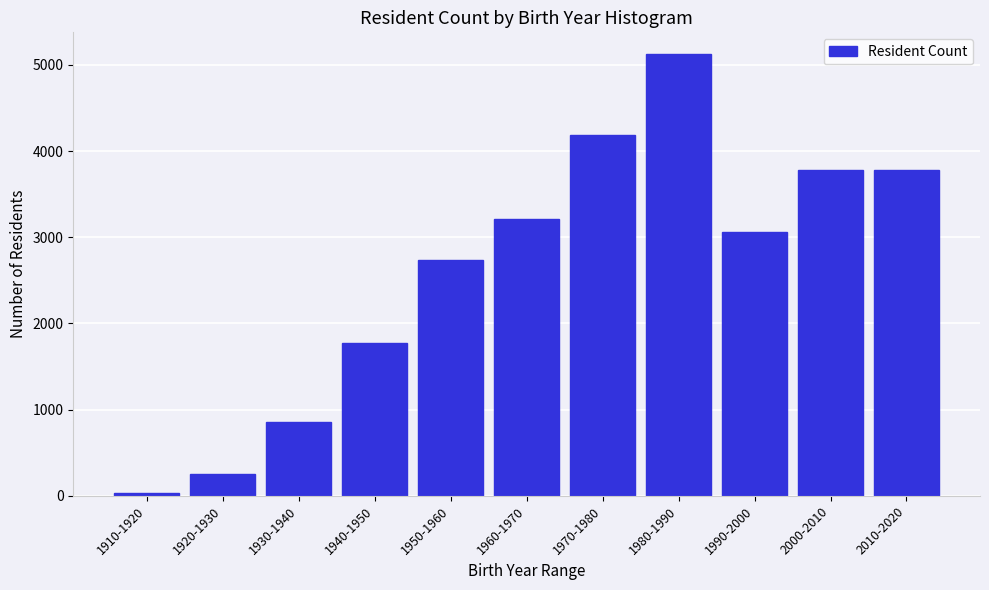

What is the maximum value shown in the chart?

5122